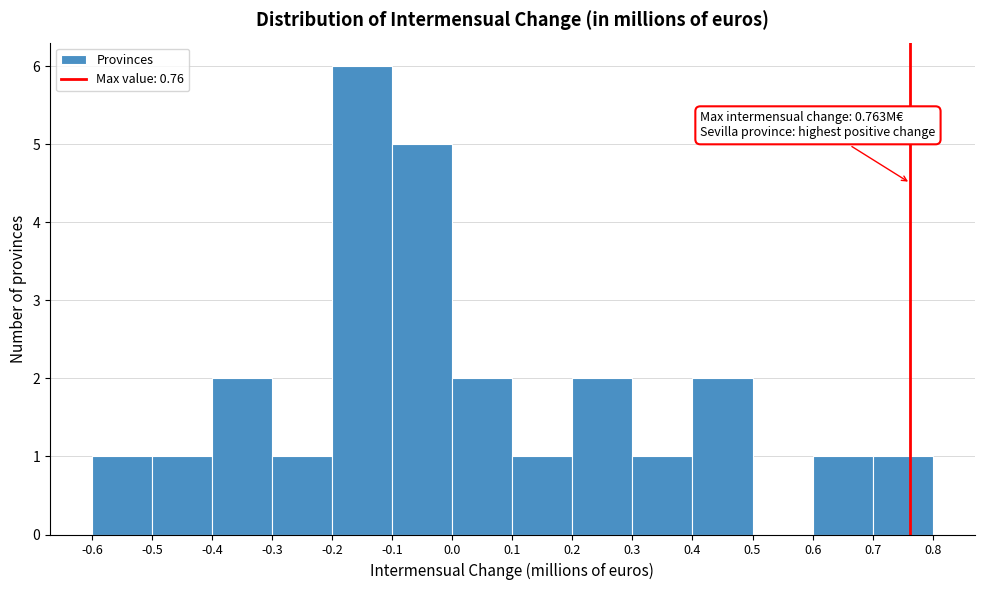

Over which range of the x-axis is the bar tallest?

-0.2 to -0.1